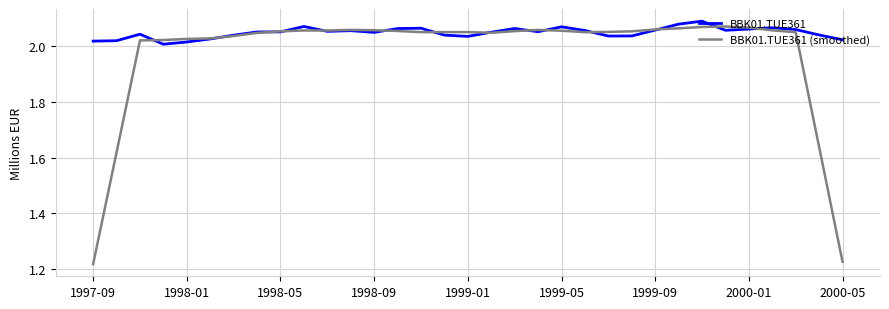

Rank the series by their average value, from lowest to highest.

BBK01.TUE361 (smoothed), BBK01.TUE361